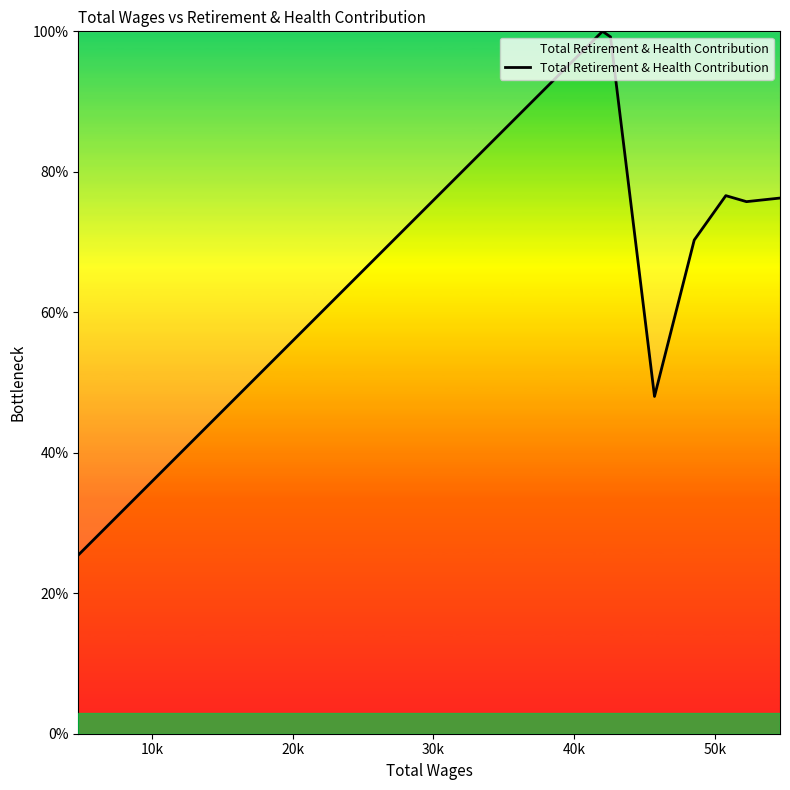

What is the maximum value shown in the chart?

100.0